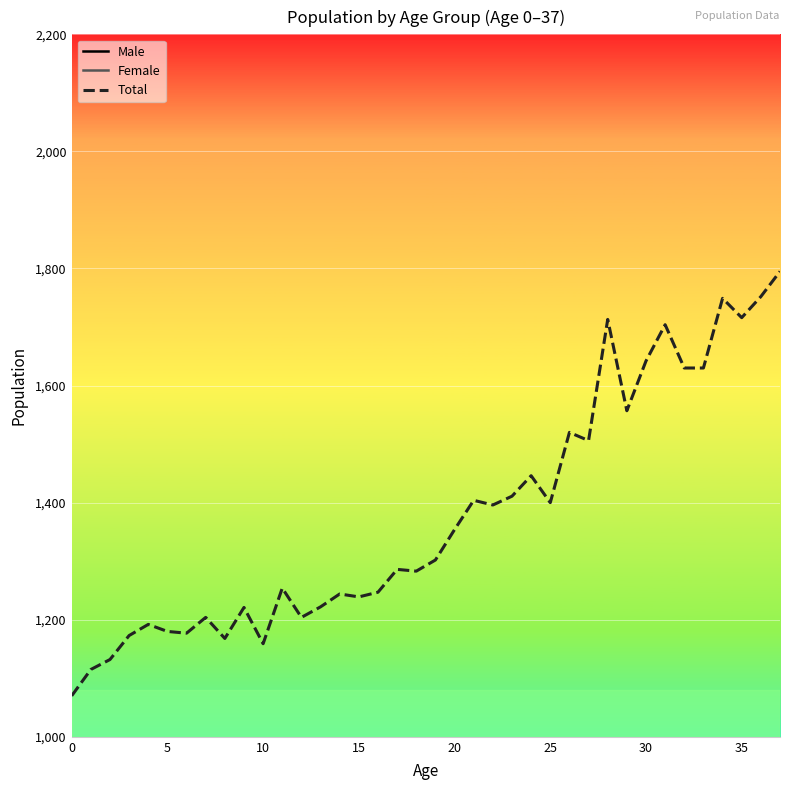

True or false: Total and Male intersect in this chart.

False